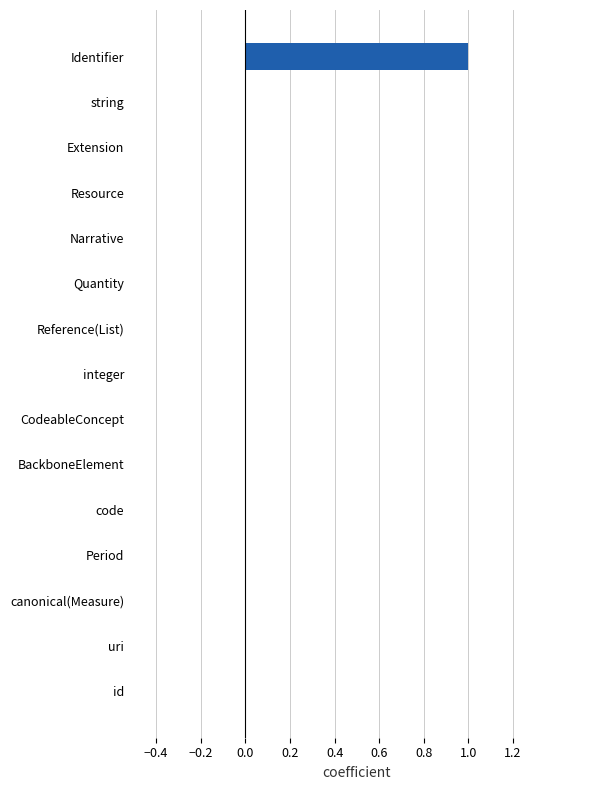

The chart shows a value of 0 at Resource. True or false?

True